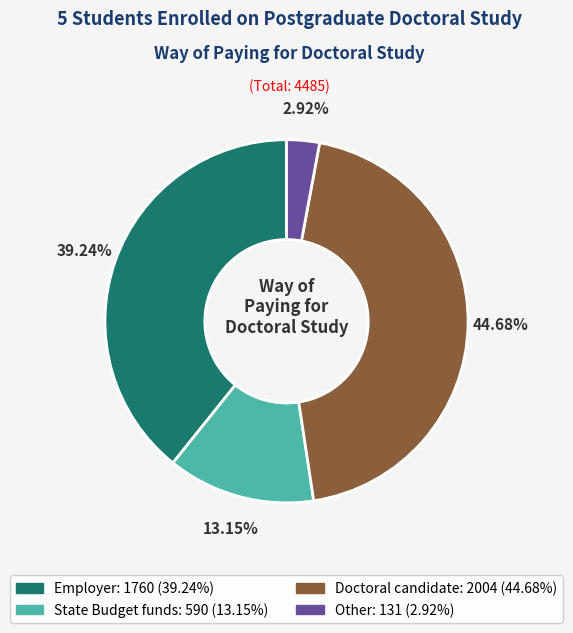

What is the smallest slice in the pie chart?

Other